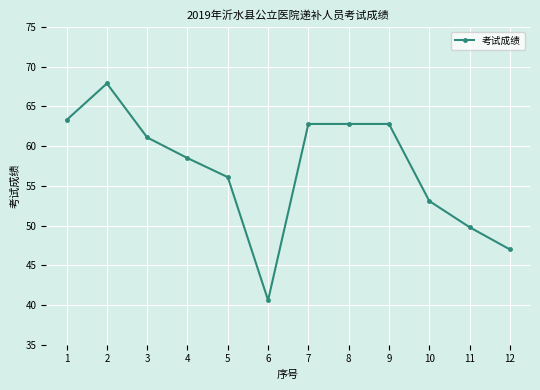

What is the change in value from 1 to 3?

-2.2